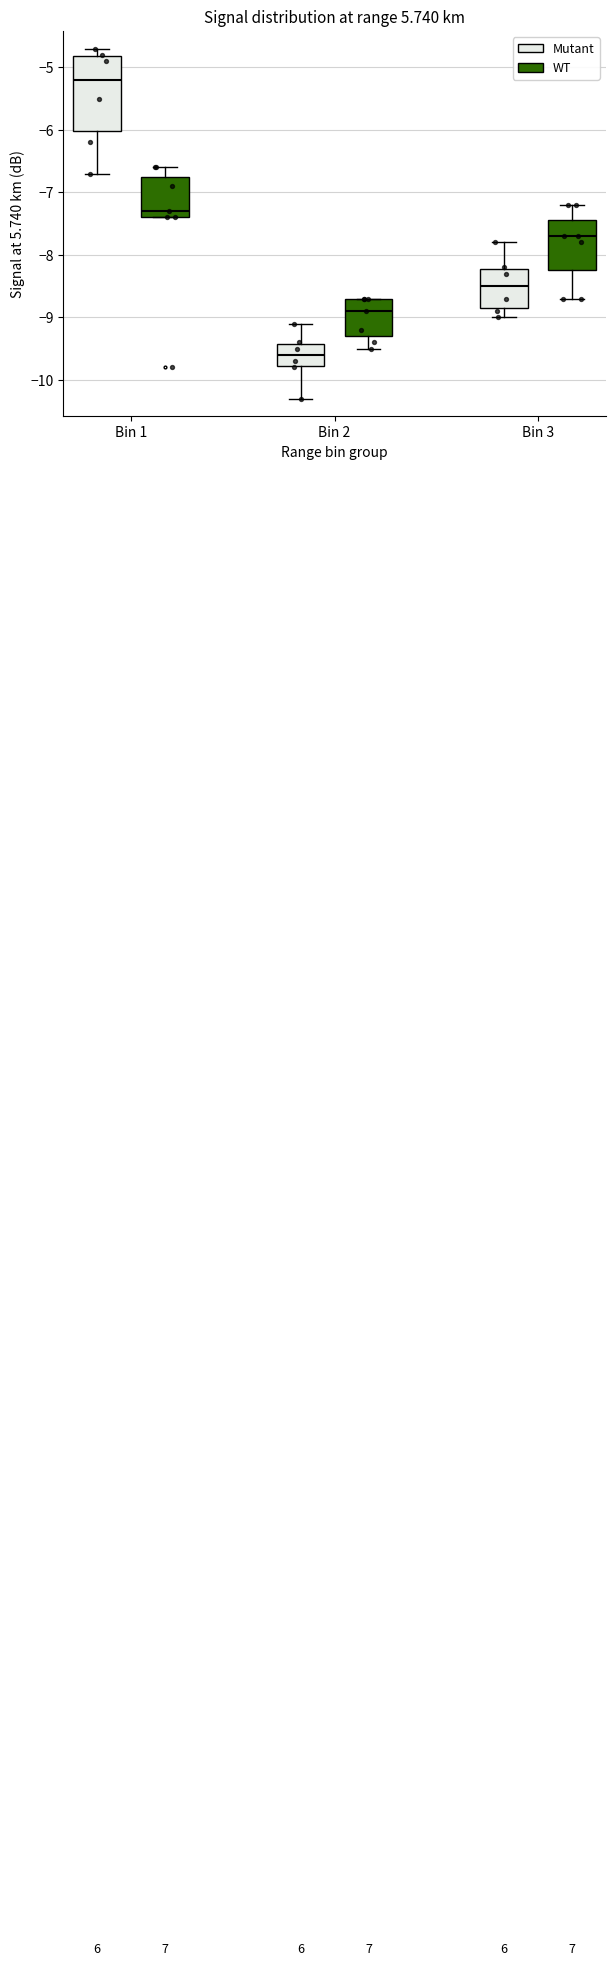

Where is the lower edge of the box for Bin 1 (Mutant) on the y-axis? The values are not printed on the chart, so give them approximately, as read against the axis.

-6.0